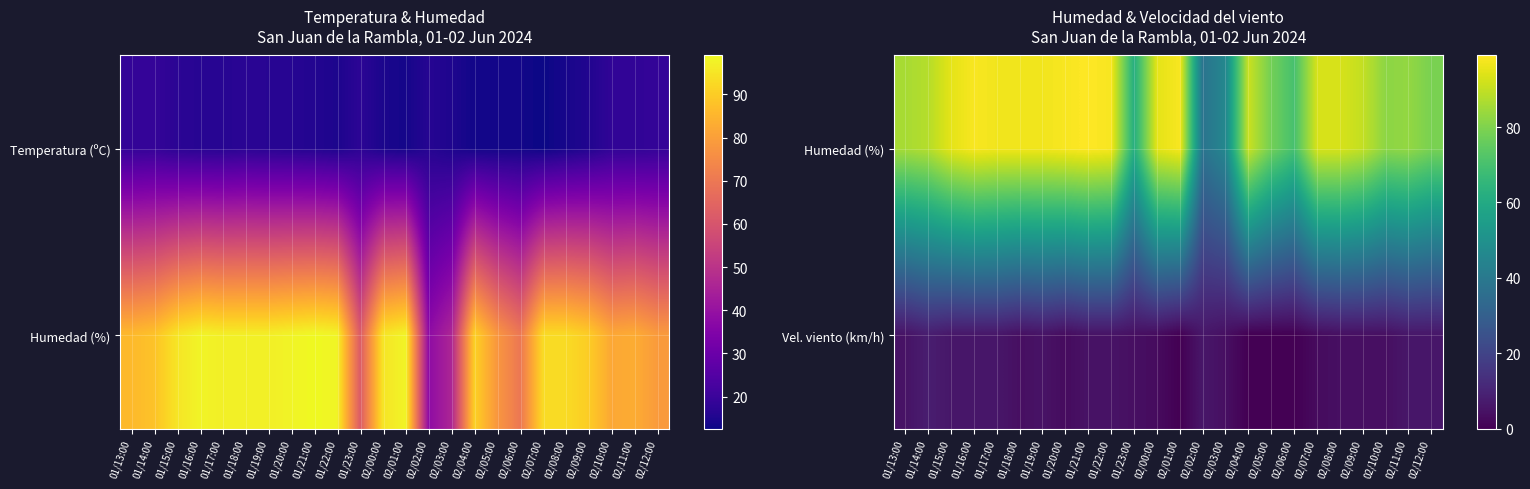

How many data points in Vel. viento (km/h) are less than 4?

7